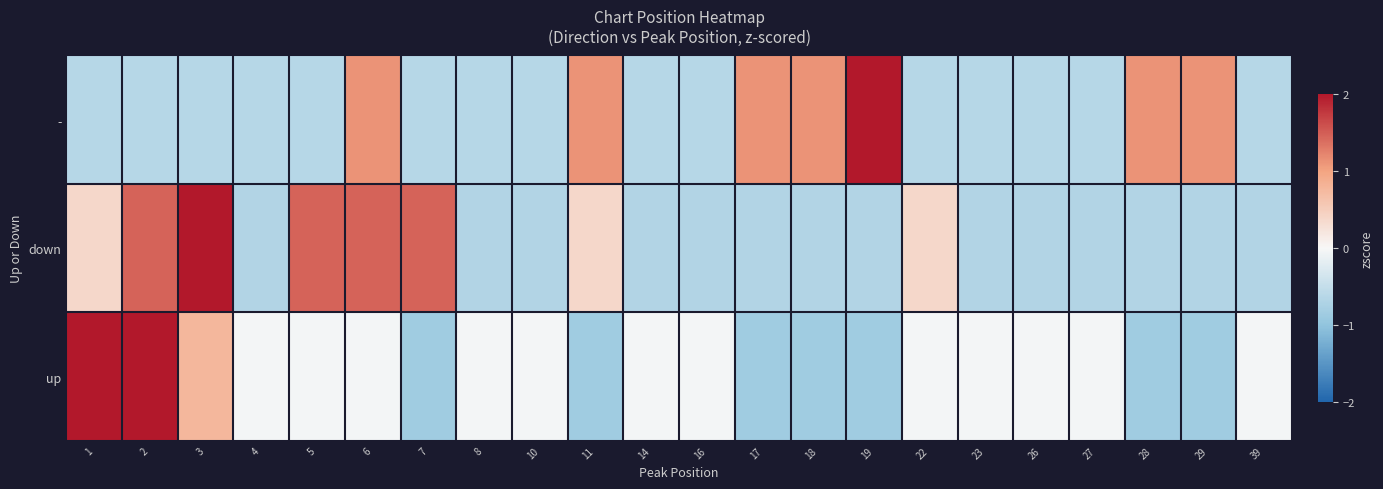

At how many categories does at least one series exceed 2?

4